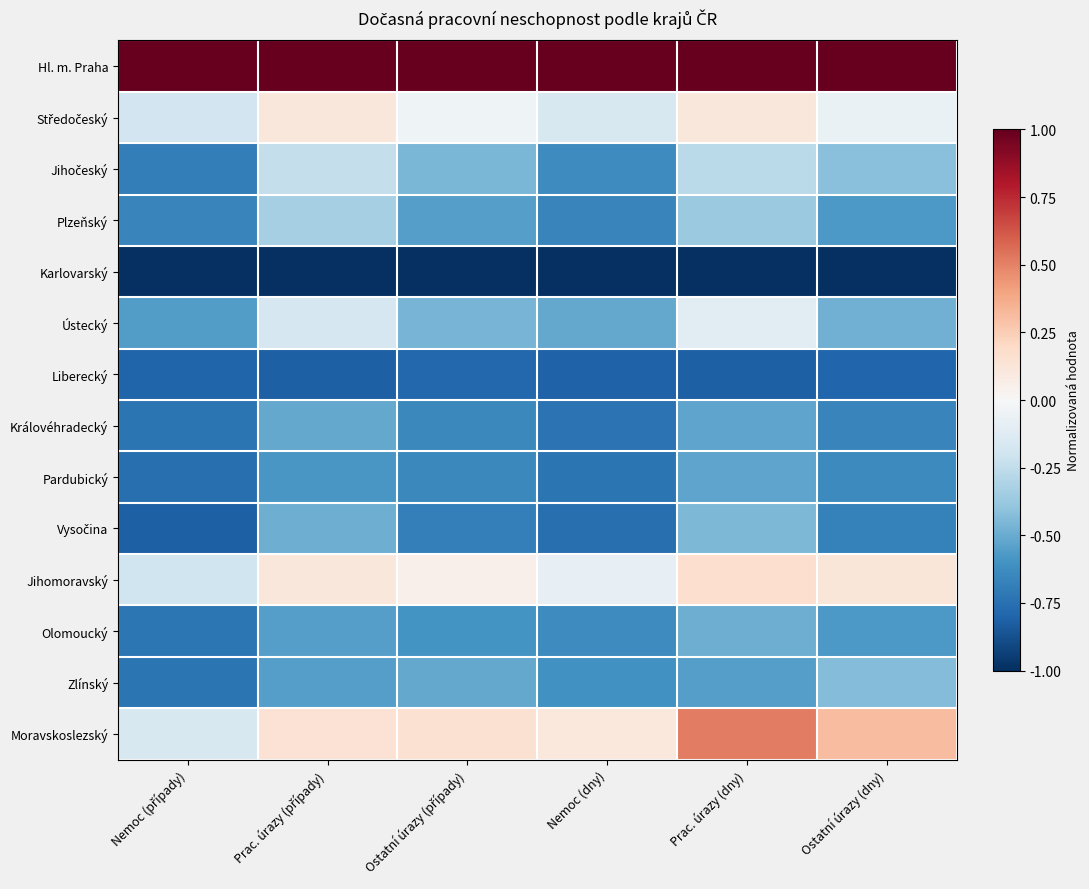

What is the minimum value shown in the chart?

-1.0